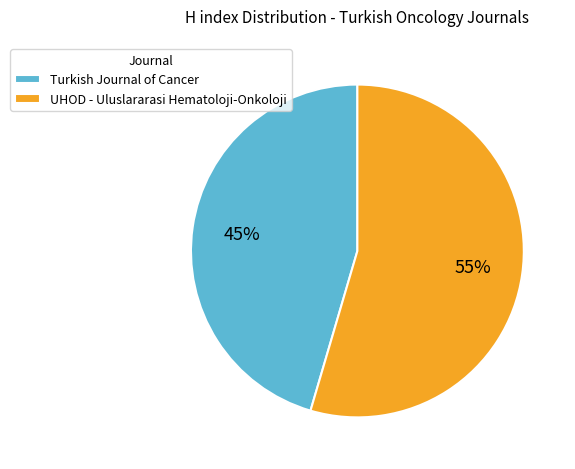

Approximately how many times larger is the value at Turkish Journal of Cancer compared to UHOD - Uluslararasi Hematoloji-Onkoloji?

0.8